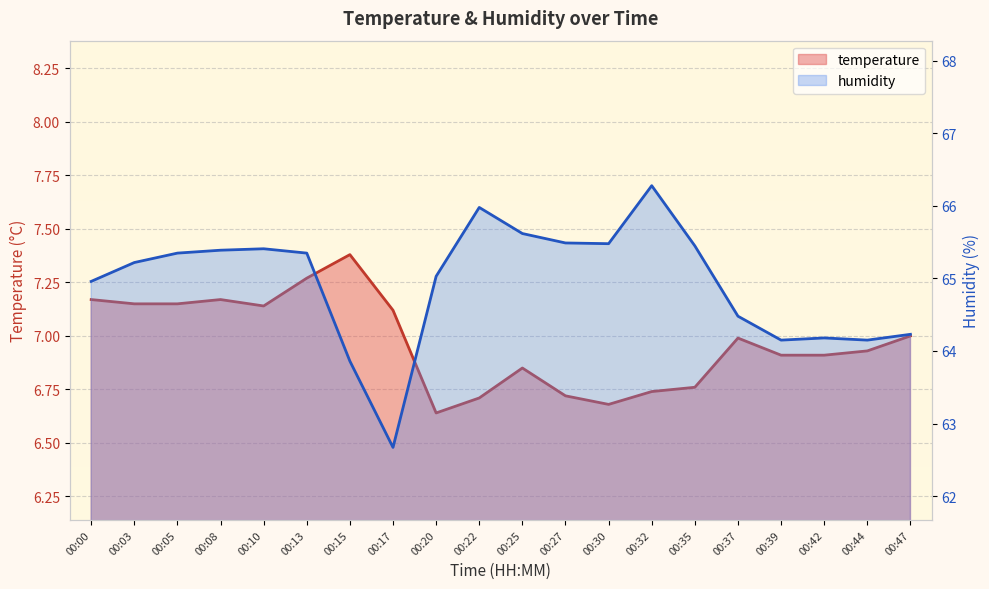

How many data points does each series have?

20